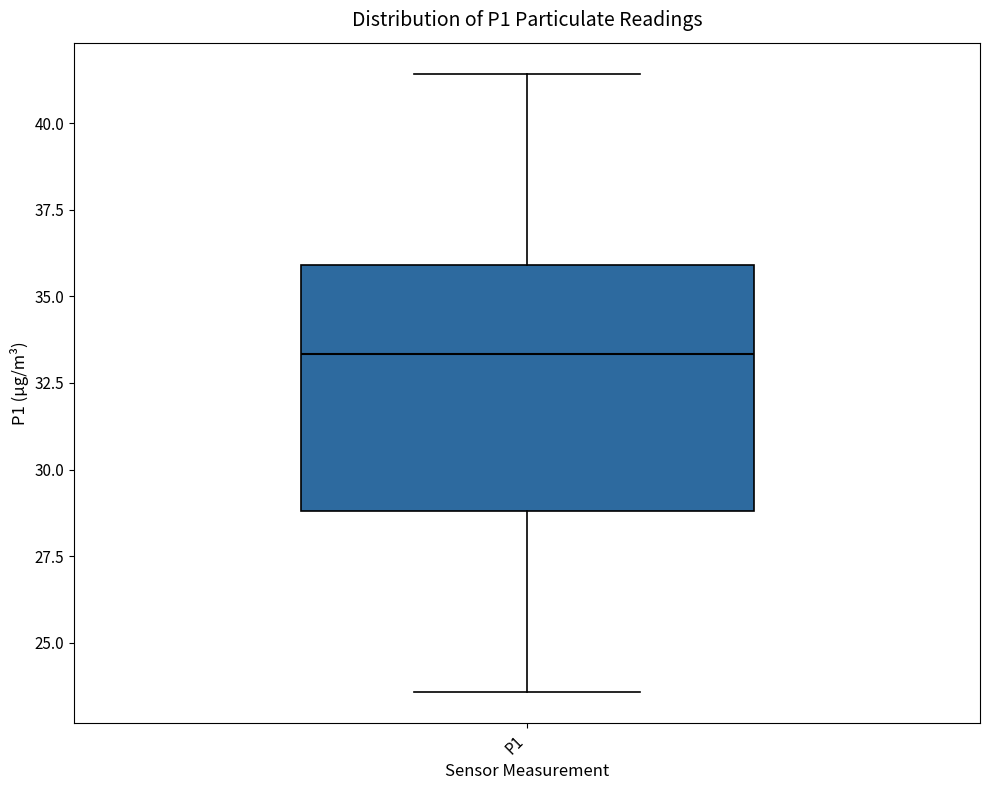

Read this box plot against the y-axis: the position of the median line, the range covered by the box, and the ends of both whiskers. The values are not printed on the chart, so give them approximately, as read against the axis.

median 33.5, box 29.0 to 36.0, whiskers 23.5 to 41.5